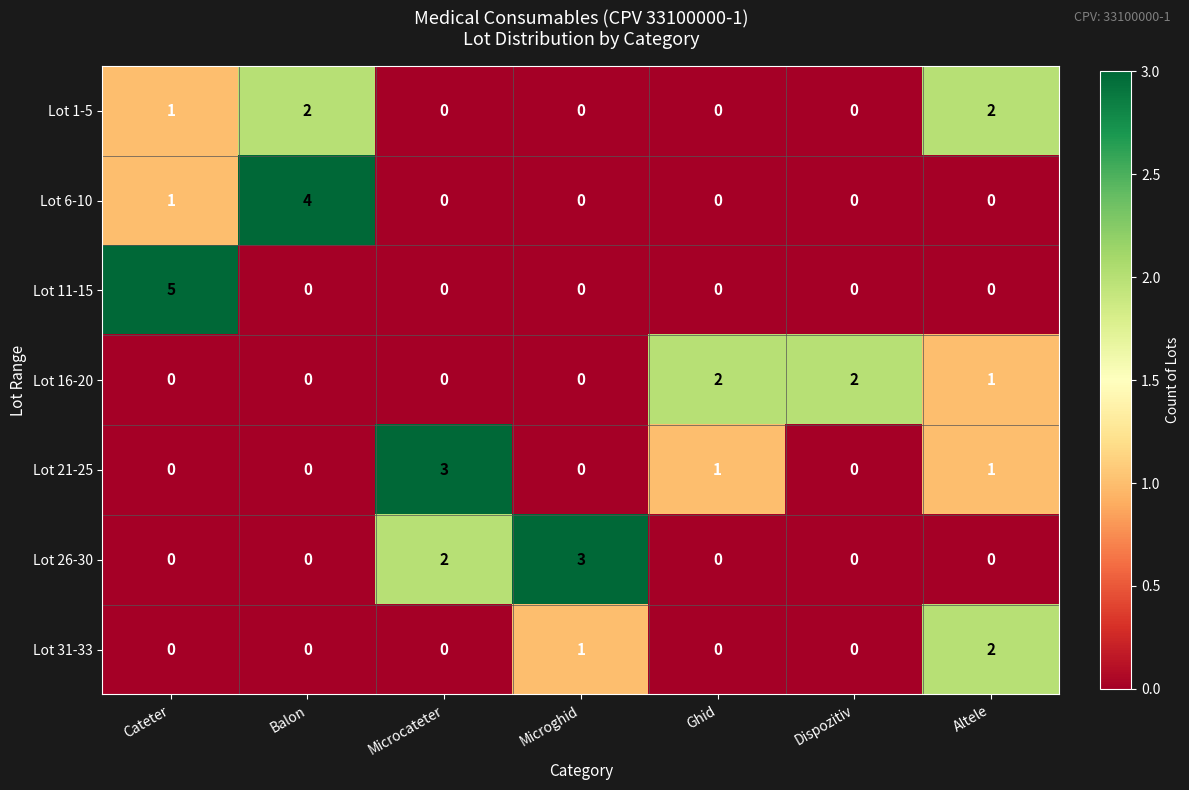

Which series has the largest range (max minus min)?

Lot 11-15